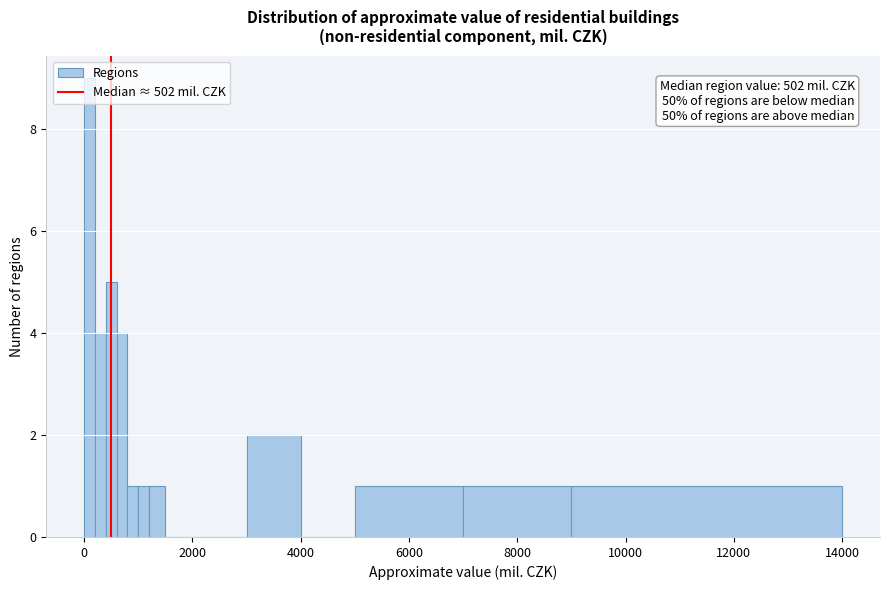

Read against the x-axis, roughly where is the centre of the tallest bar?

200